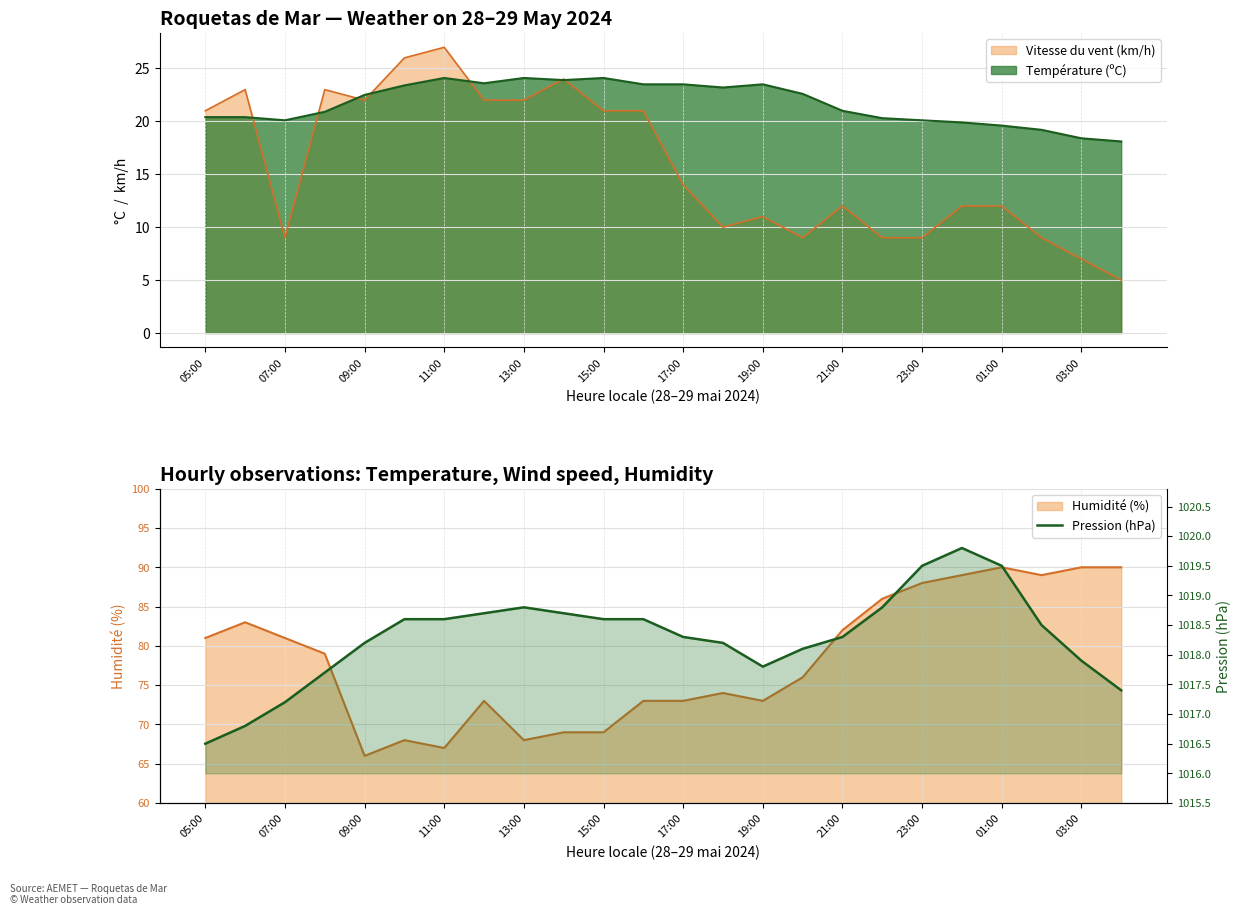

Does the chart display data point markers on the line(s)?

No